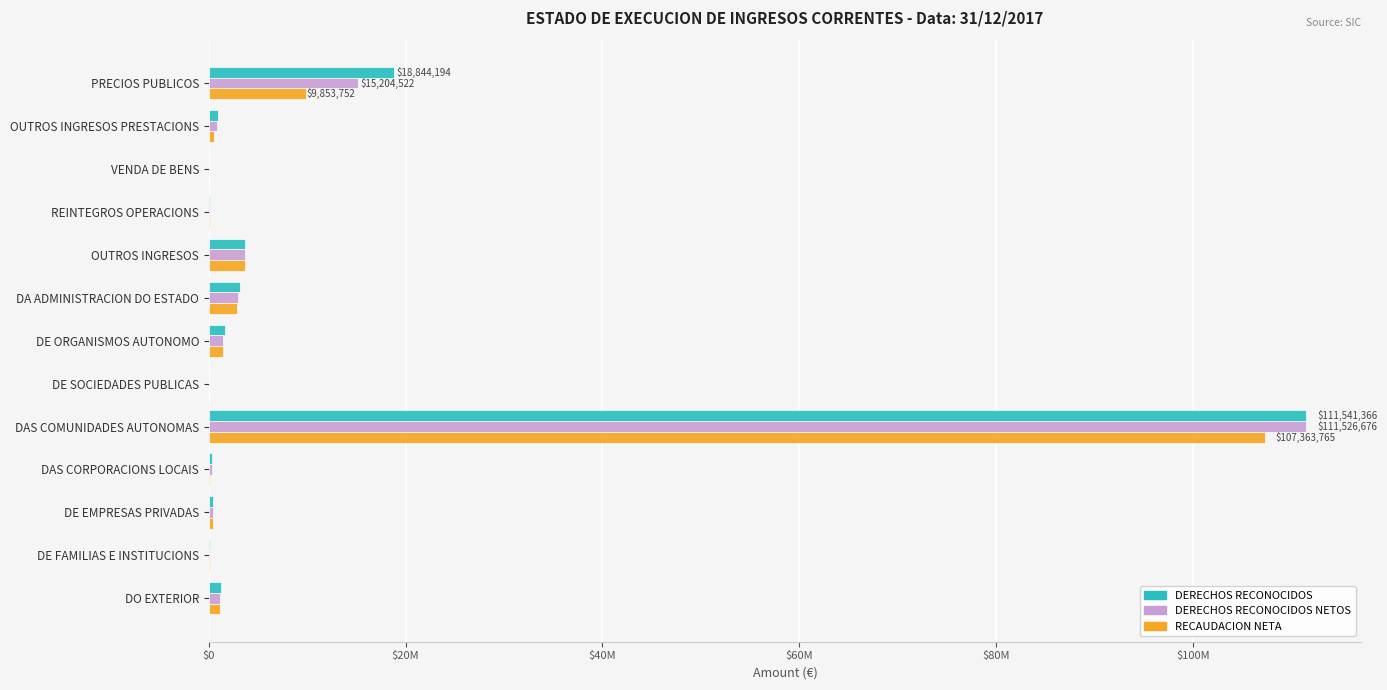

Which series has the largest total across all categories?

DERECHOS RECONOCIDOS